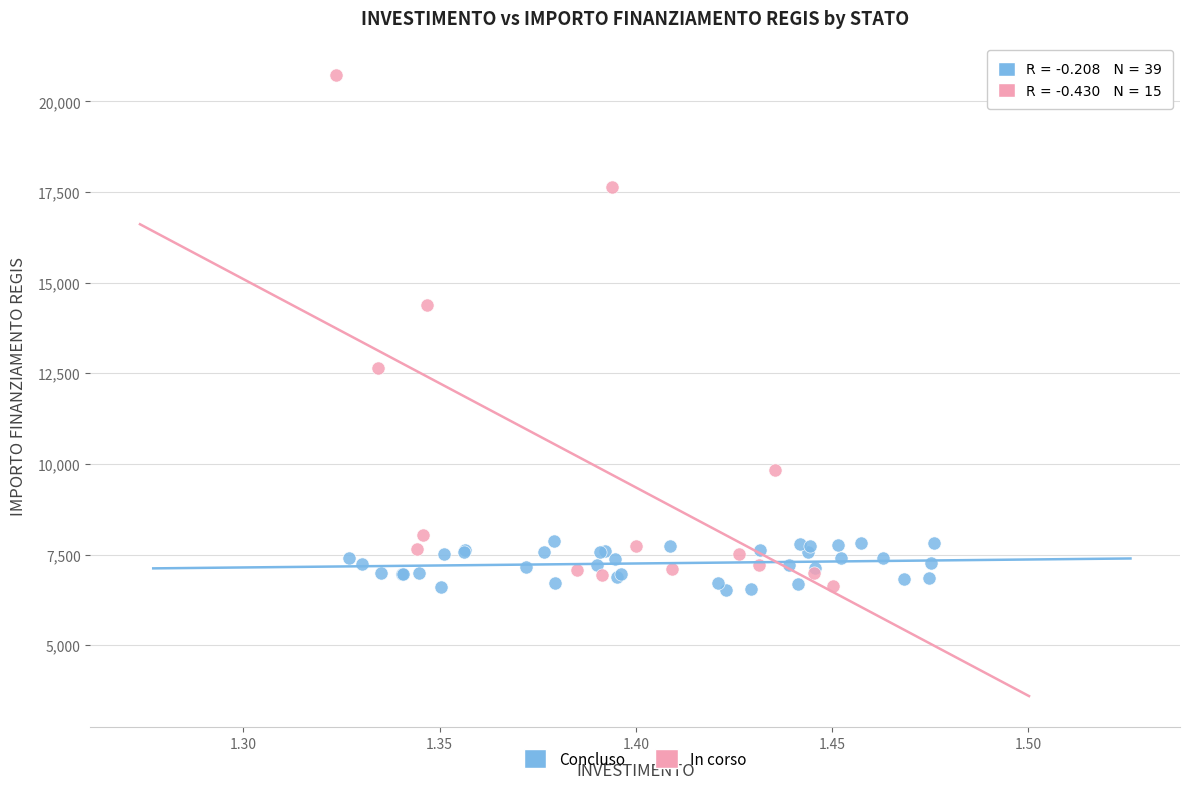

Which series contains the highest Y value?

In corso